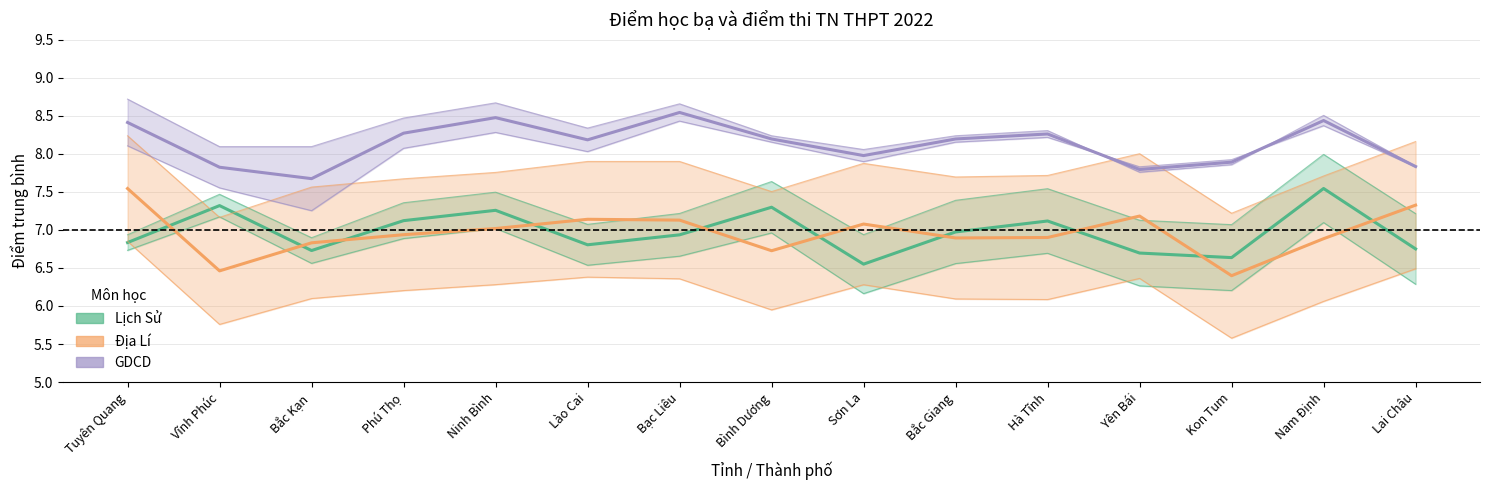

Between Bắc Kạn and Bình Dương, which series saw the biggest shift?

Lịch Sử